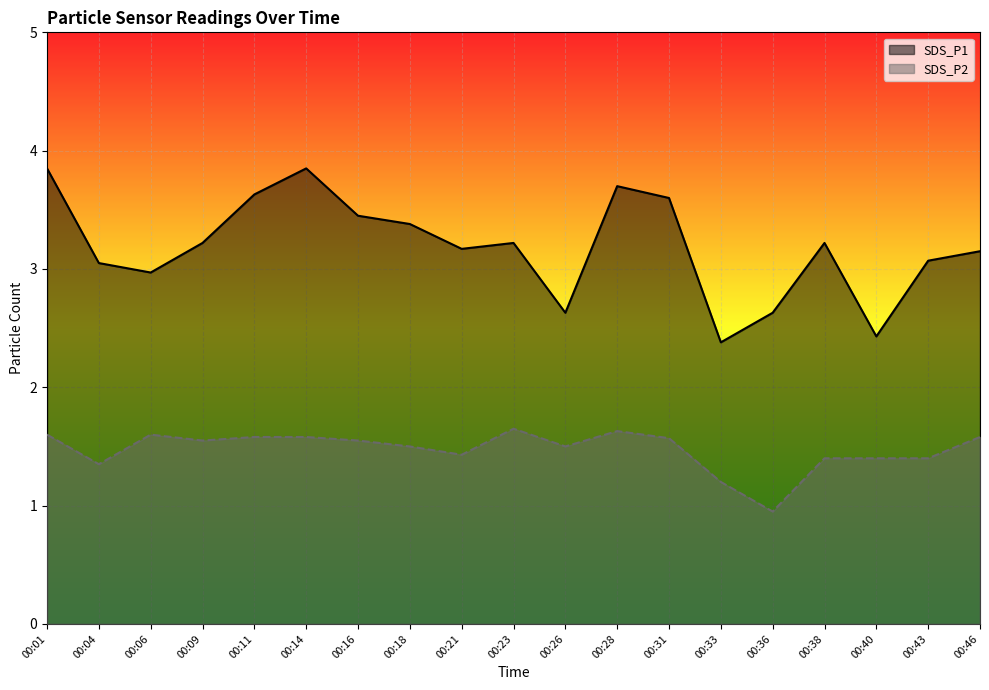

Read the SDS_P2 value at 00:16.

1.6